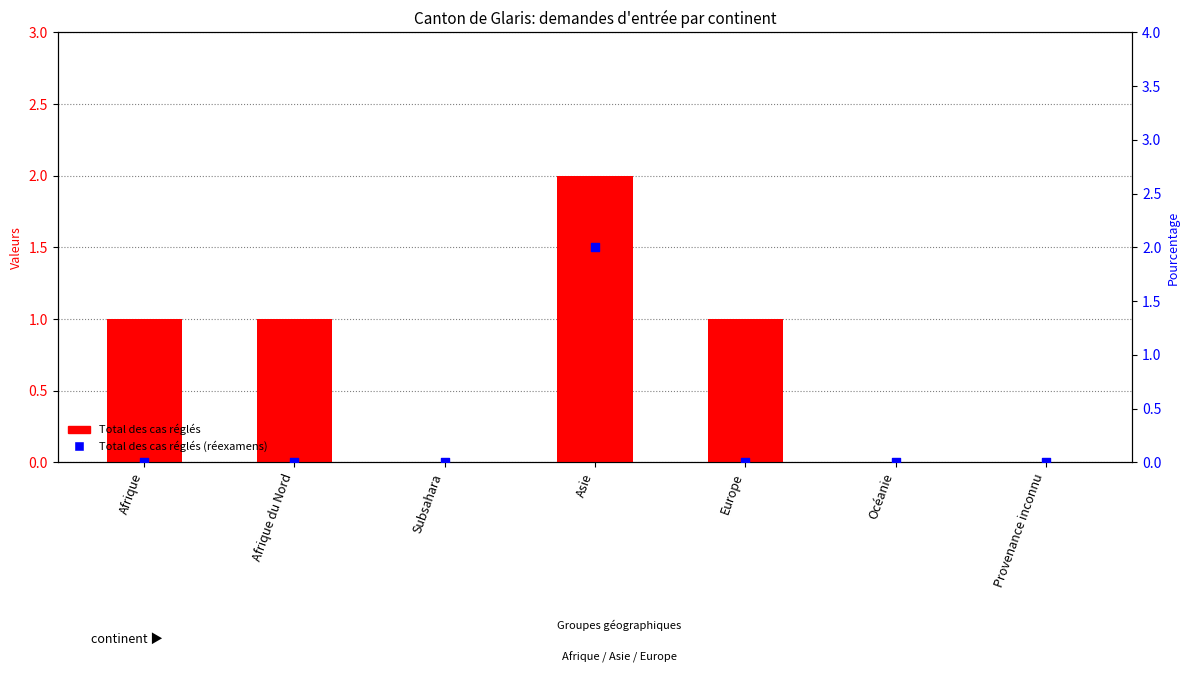

Which series has the largest total across all categories?

Total des cas réglés